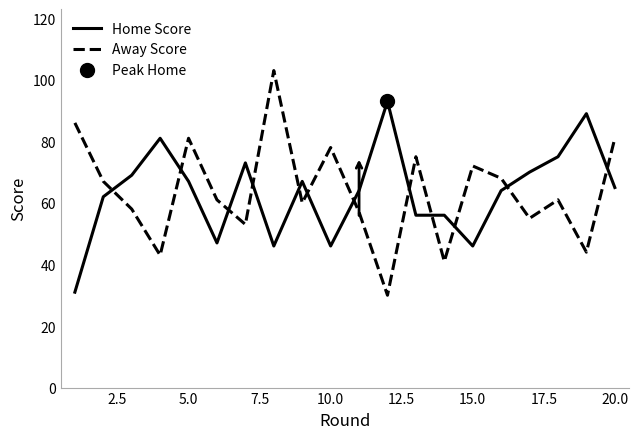

In Home Score, how many points are higher than both neighbors (excluding endpoints)?

5